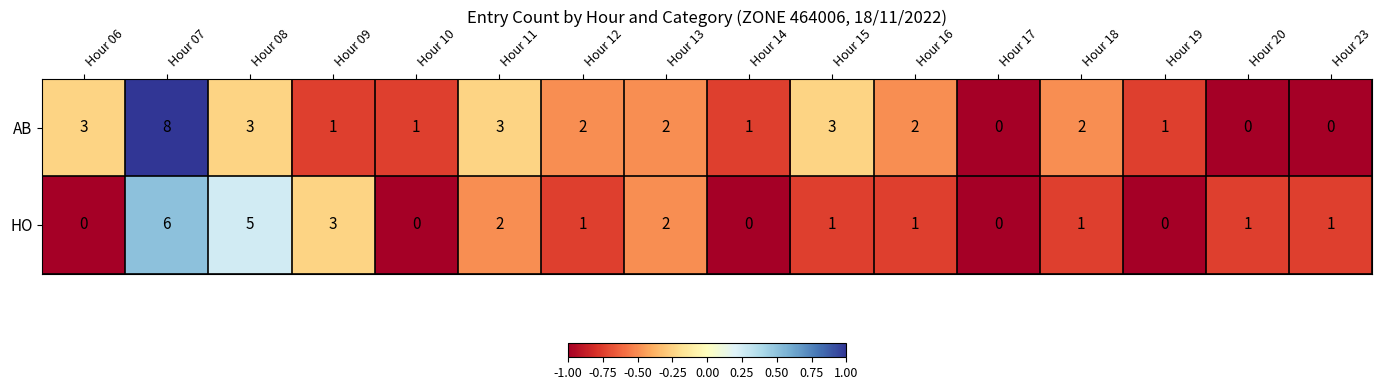

Which category has the highest value in the AB series?

Hour 07